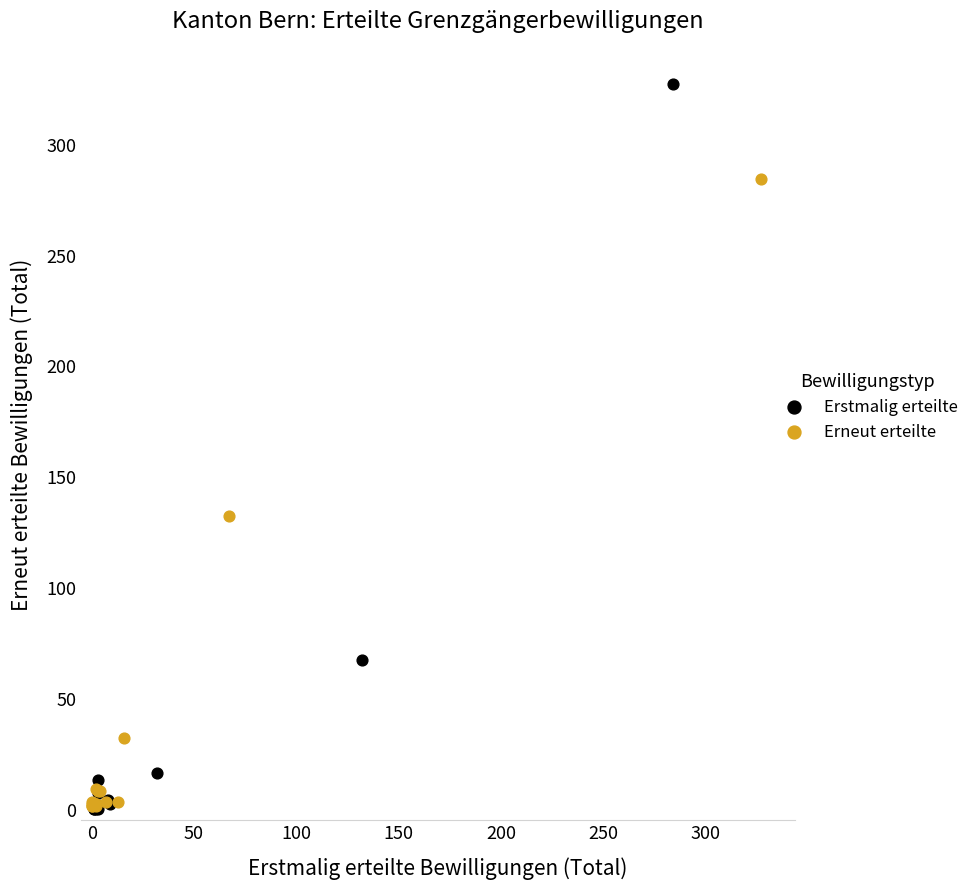

Which series reaches the maximum Y coordinate?

Erstmalig erteilte